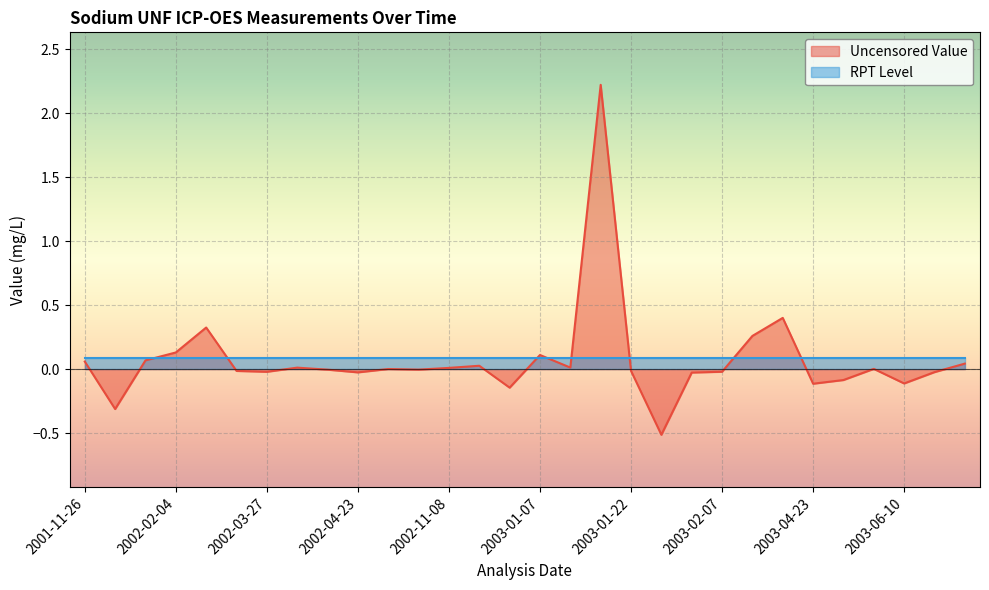

List the series in order of their peak value, highest first.

Uncensored Value, RPT Level